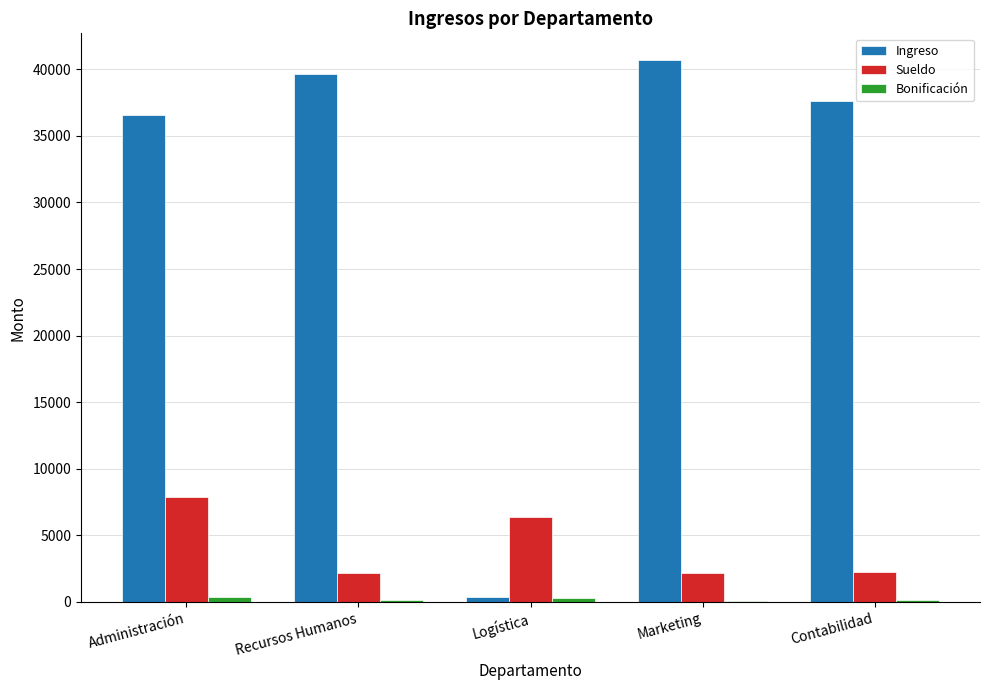

What is the sum of all Sueldo values?

20845.6